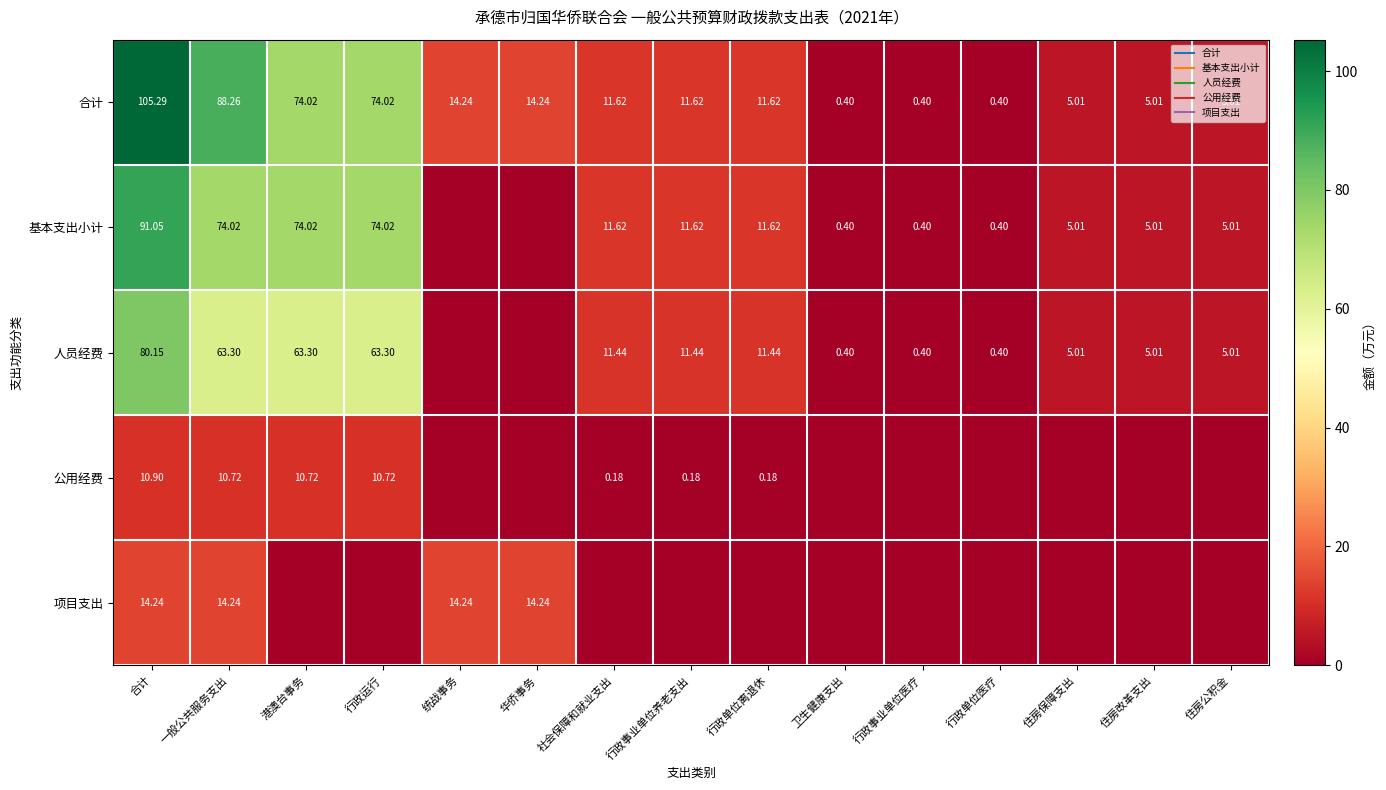

Between 一般公共服务支出 and 合计, which is larger?

合计